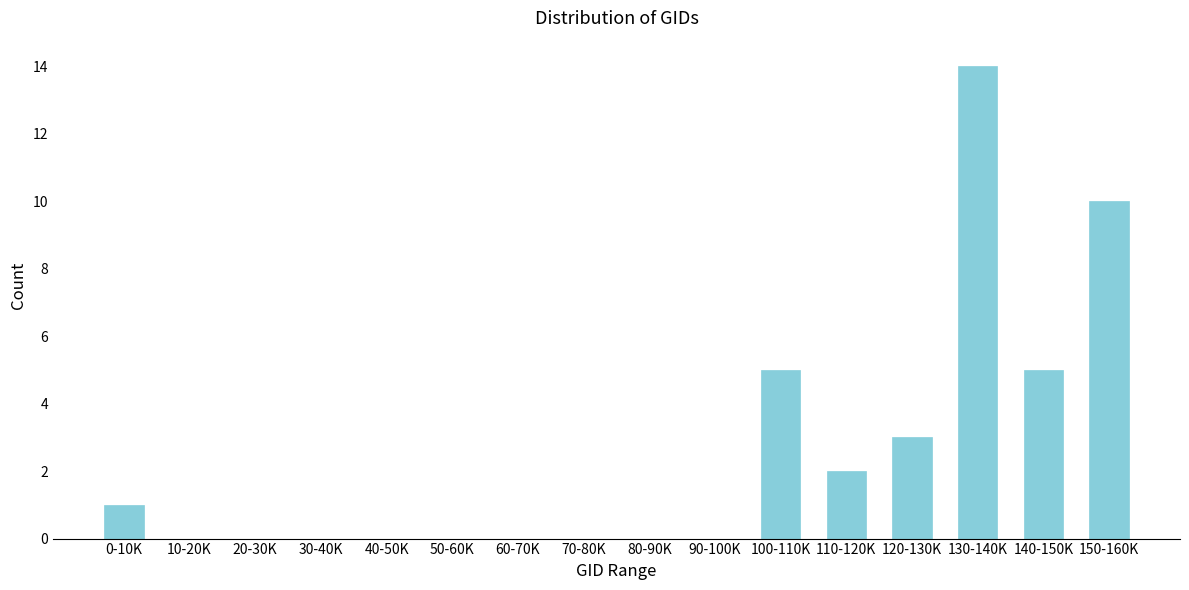

Reading left to right, list all the values displayed in this chart.

0-10K=1	10-20K=0	20-30K=0	30-40K=0	40-50K=0	50-60K=0	60-70K=0	70-80K=0	80-90K=0	90-100K=0	100-110K=5	110-120K=2	120-130K=3	130-140K=14	140-150K=5	150-160K=10